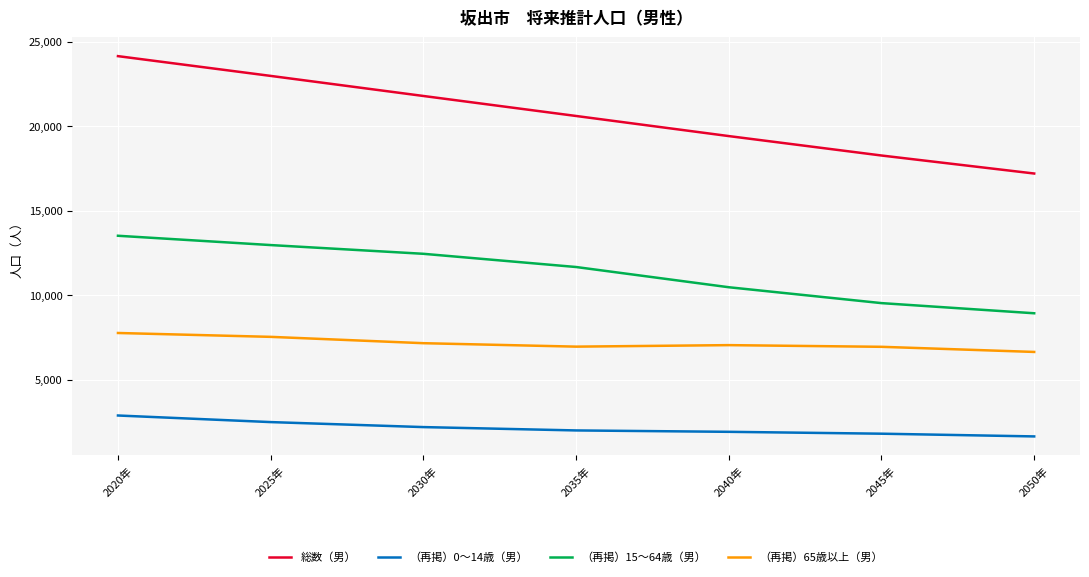

Which category has the lowest value in the （再掲）65歳以上（男） series?

2050年